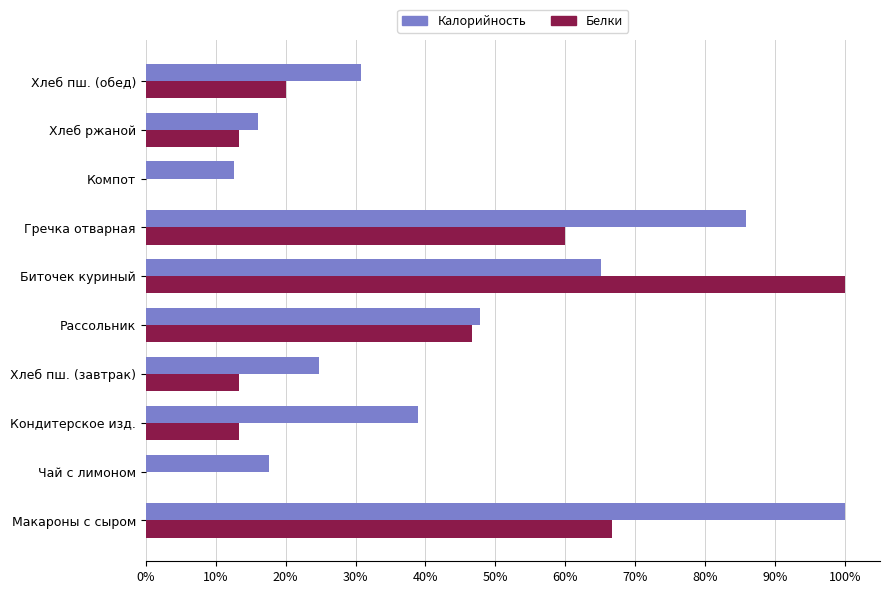

What are all the series names shown in the legend?

Калорийность, Белки